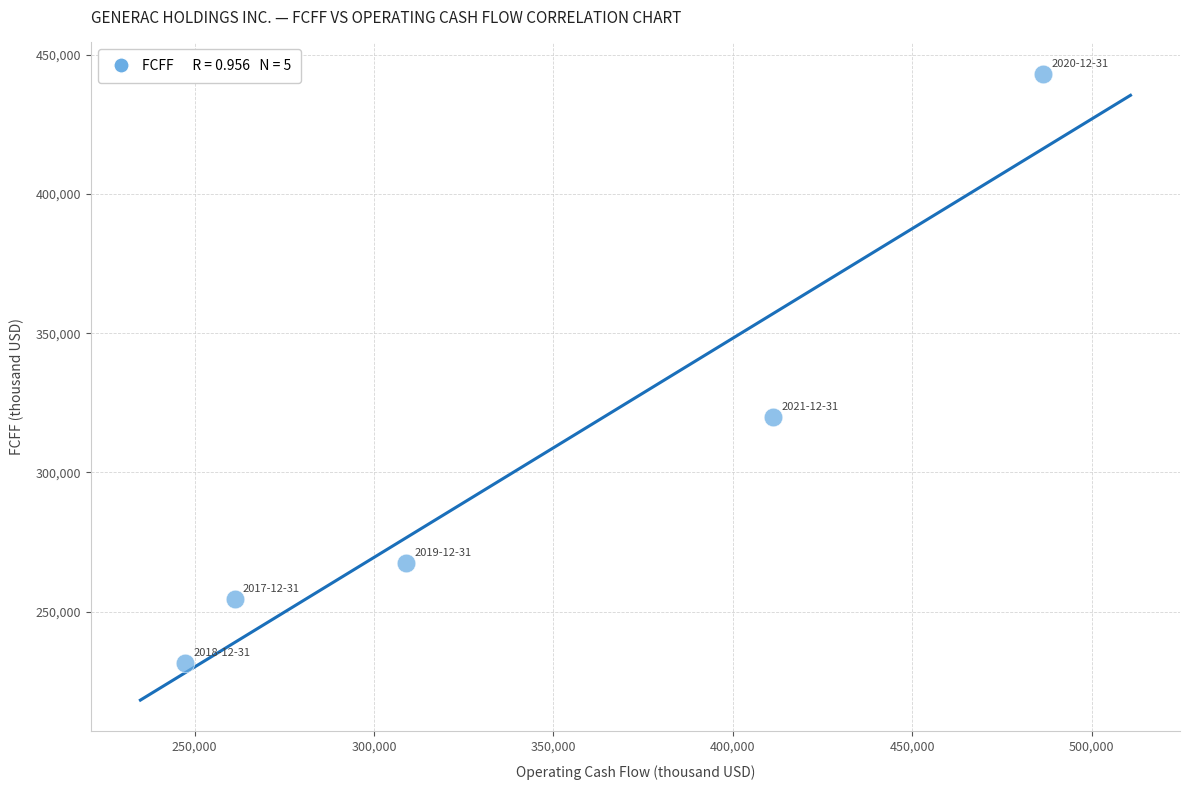

What is the average X value?

342984